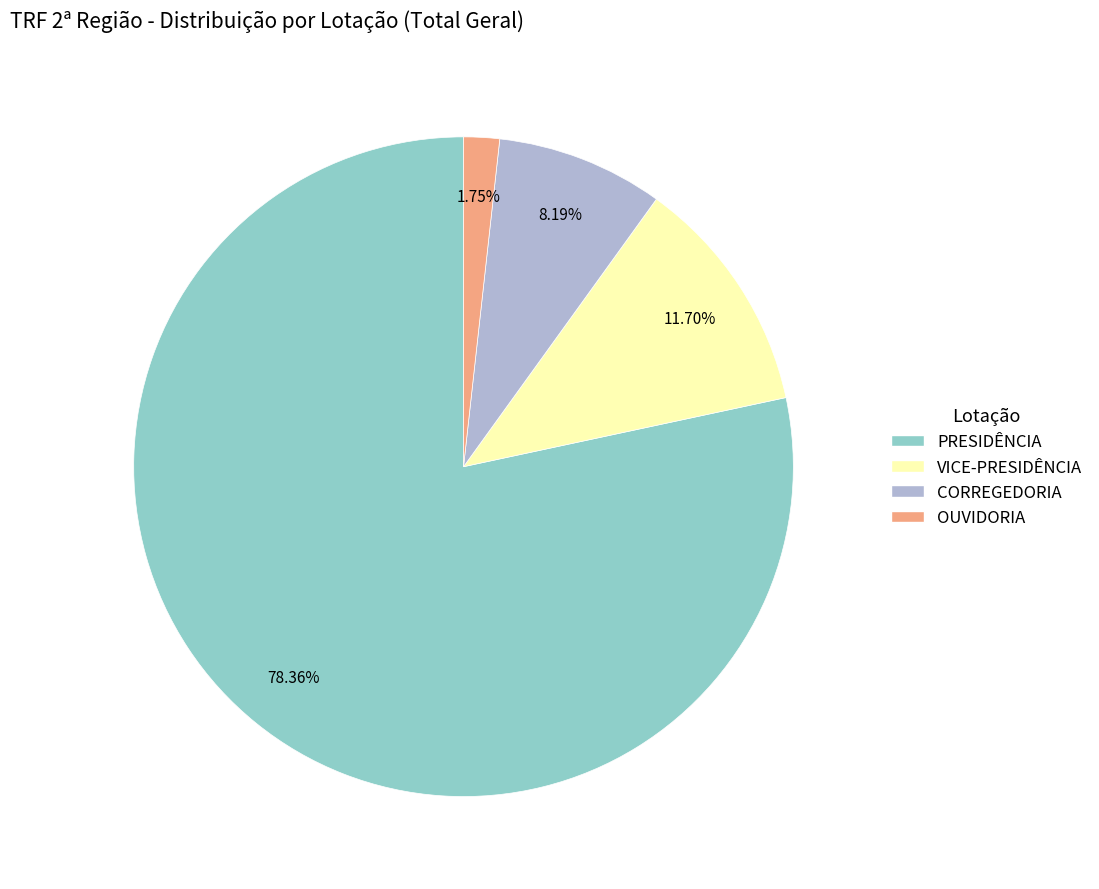

Is CORREGEDORIA the majority of the pie?

No